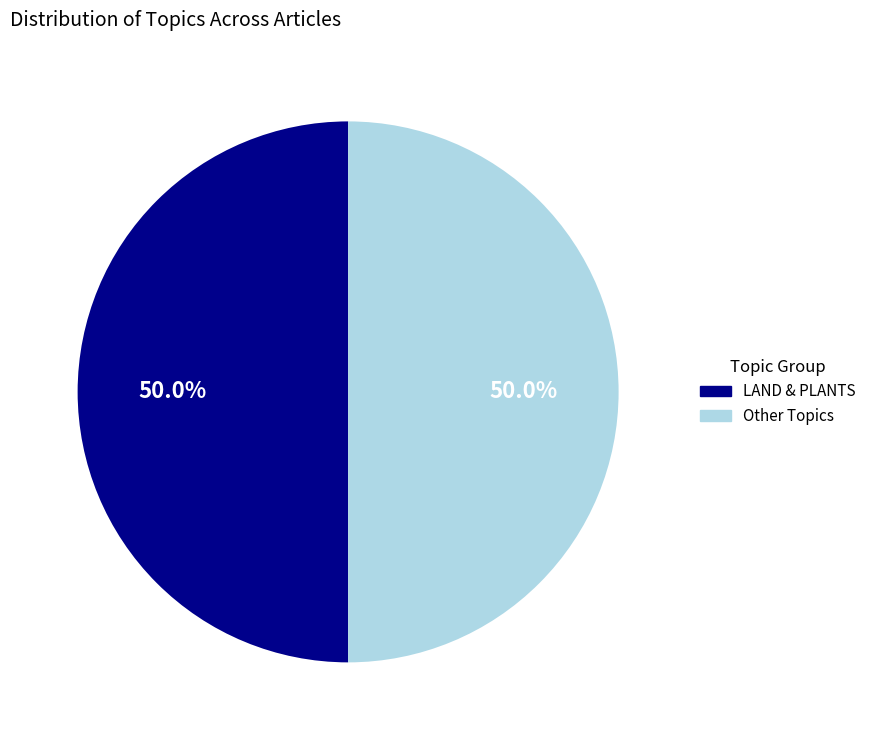

How many segments does this pie chart have?

2